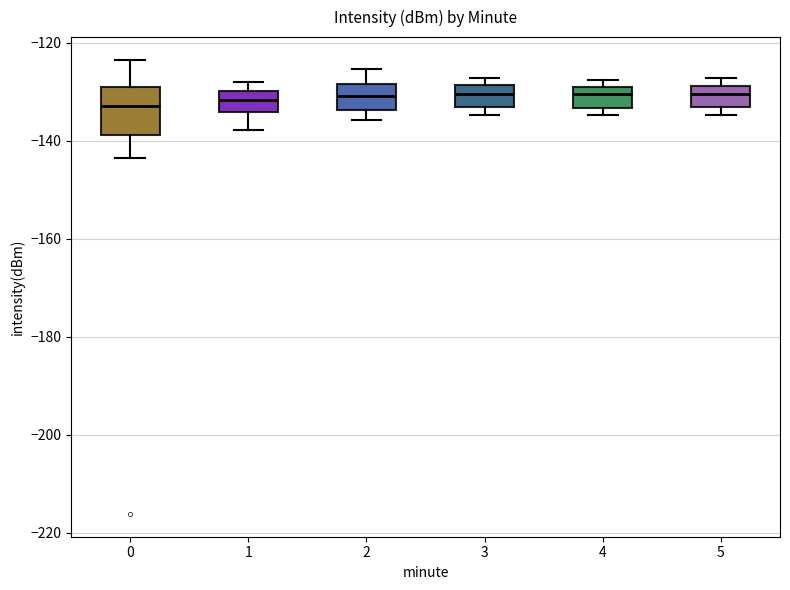

Which box is the tallest, from its lower edge to its upper edge?

0